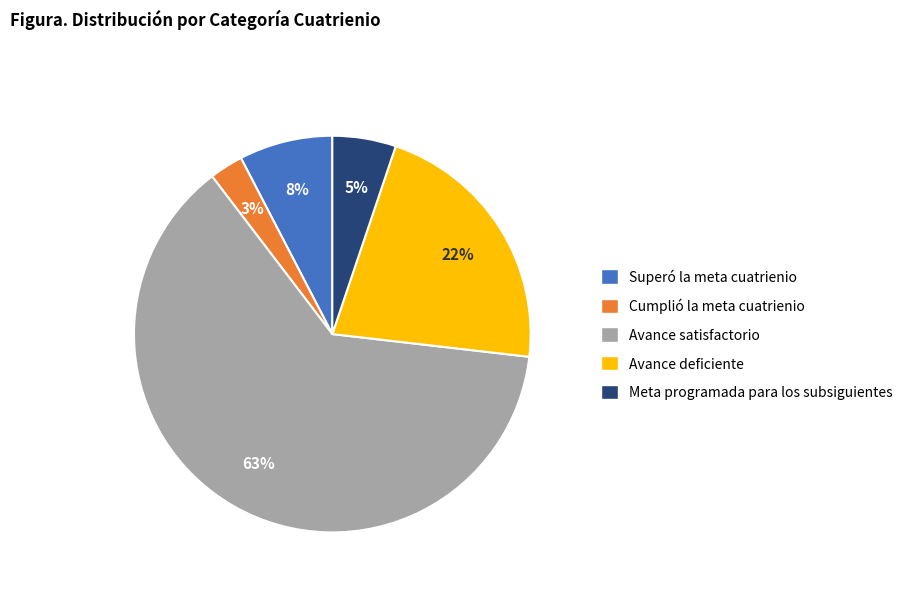

Which category has the smallest portion of the pie?

Cumplió la meta cuatrienio